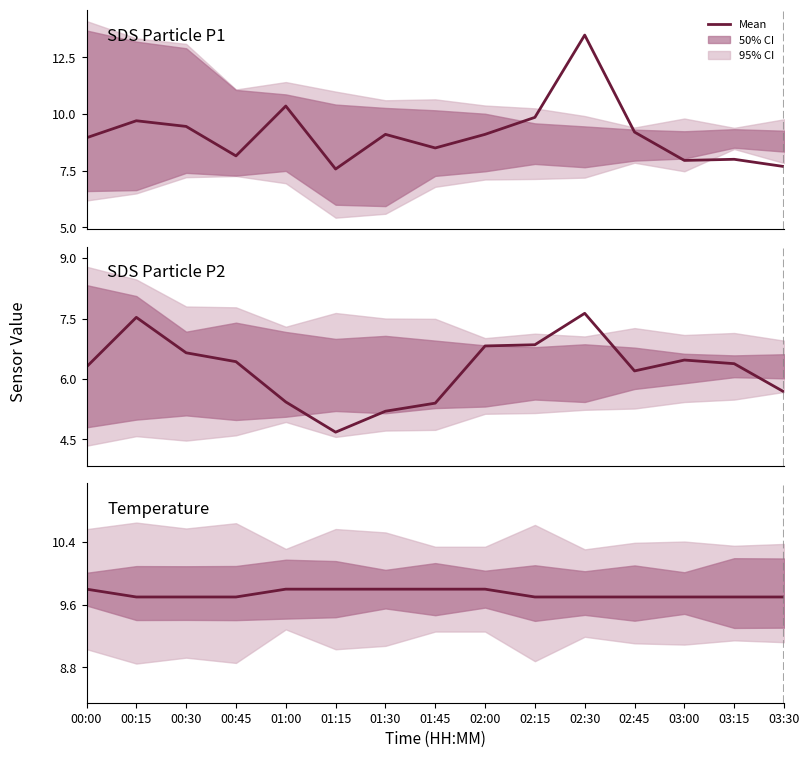

How many data points does each series have?

15